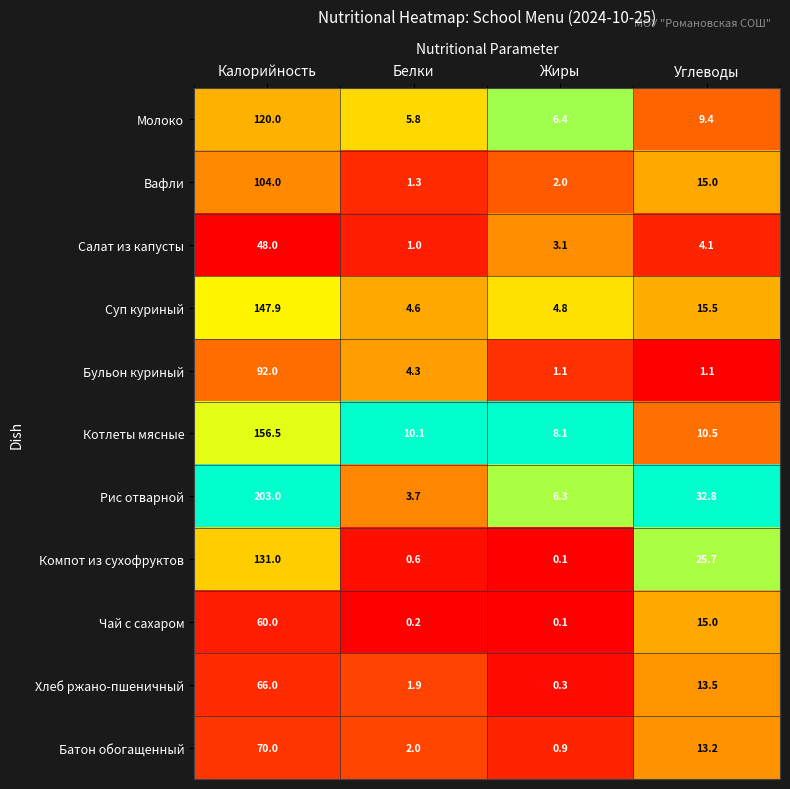

List the series in order of their peak value, highest first.

Рис отварной, Котлеты мясные, Суп куриный, Компот из сухофруктов, Молоко, Вафли, Бульон куриный, Батон обогащенный, Хлеб ржано-пшеничный, Чай с сахаром, Салат из капусты